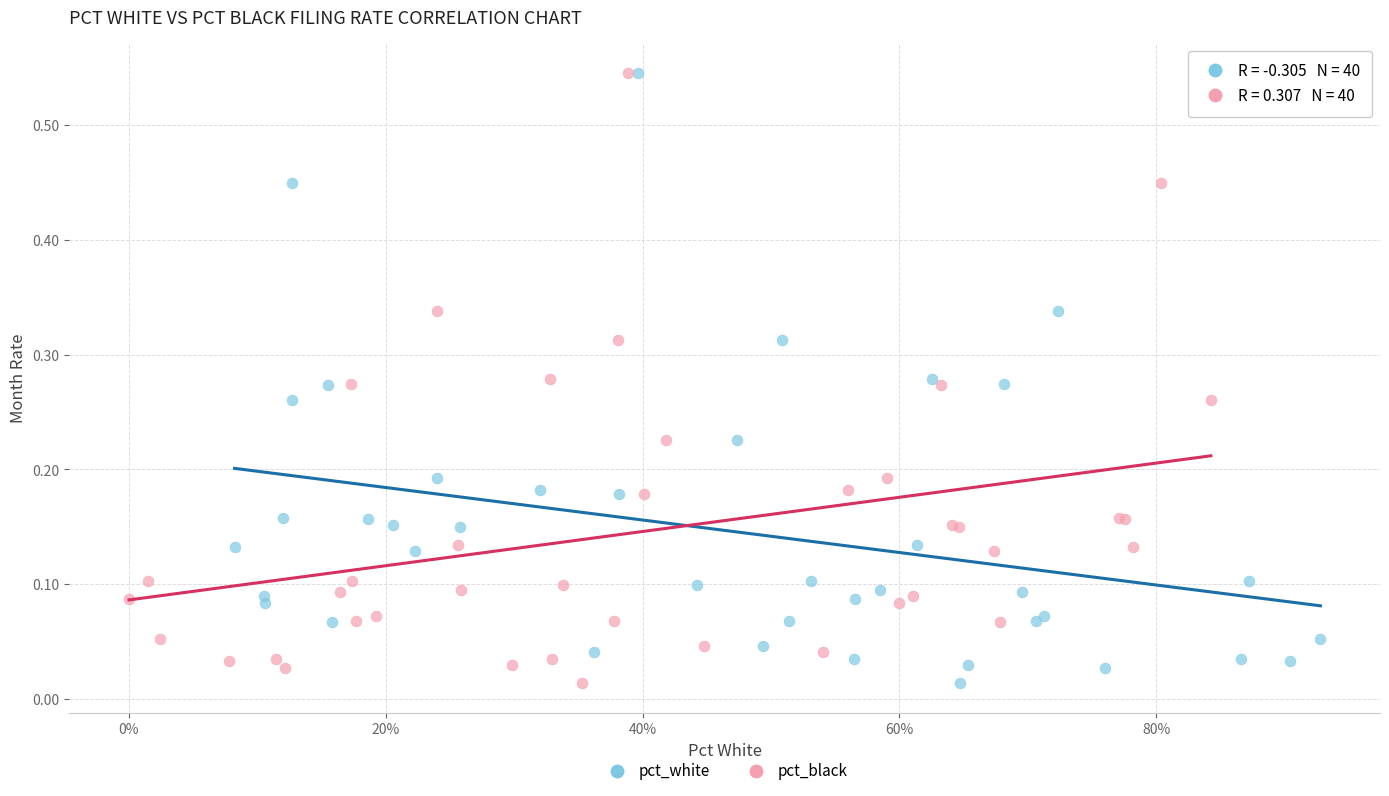

What are all the series names shown in the legend?

pct_white, pct_black